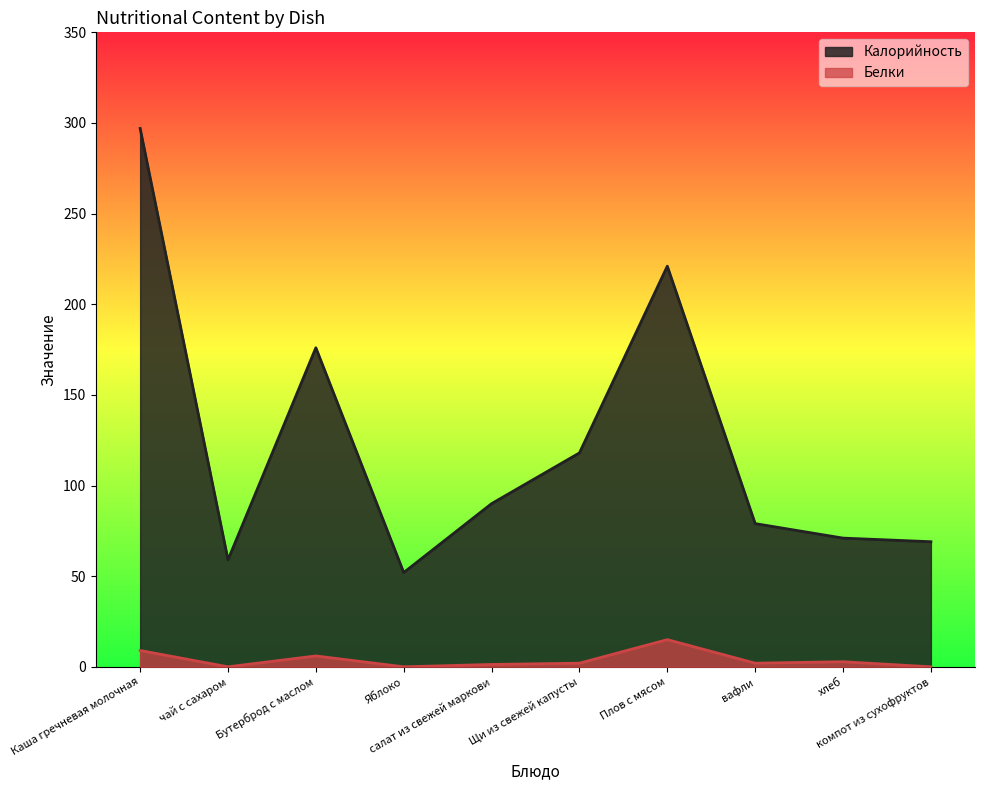

At which label is Белки closest to 7?

Бутерброд с маслом